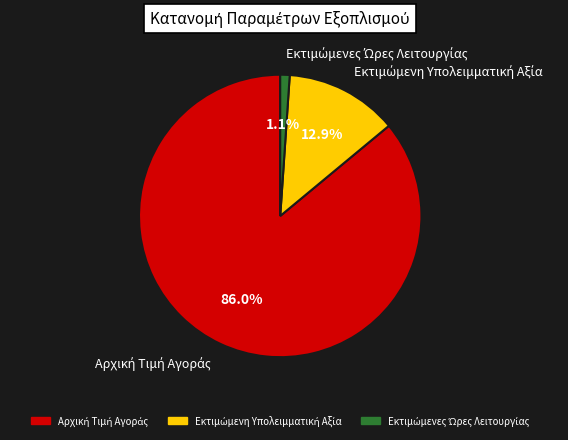

Is there a majority slice in this chart?

Yes